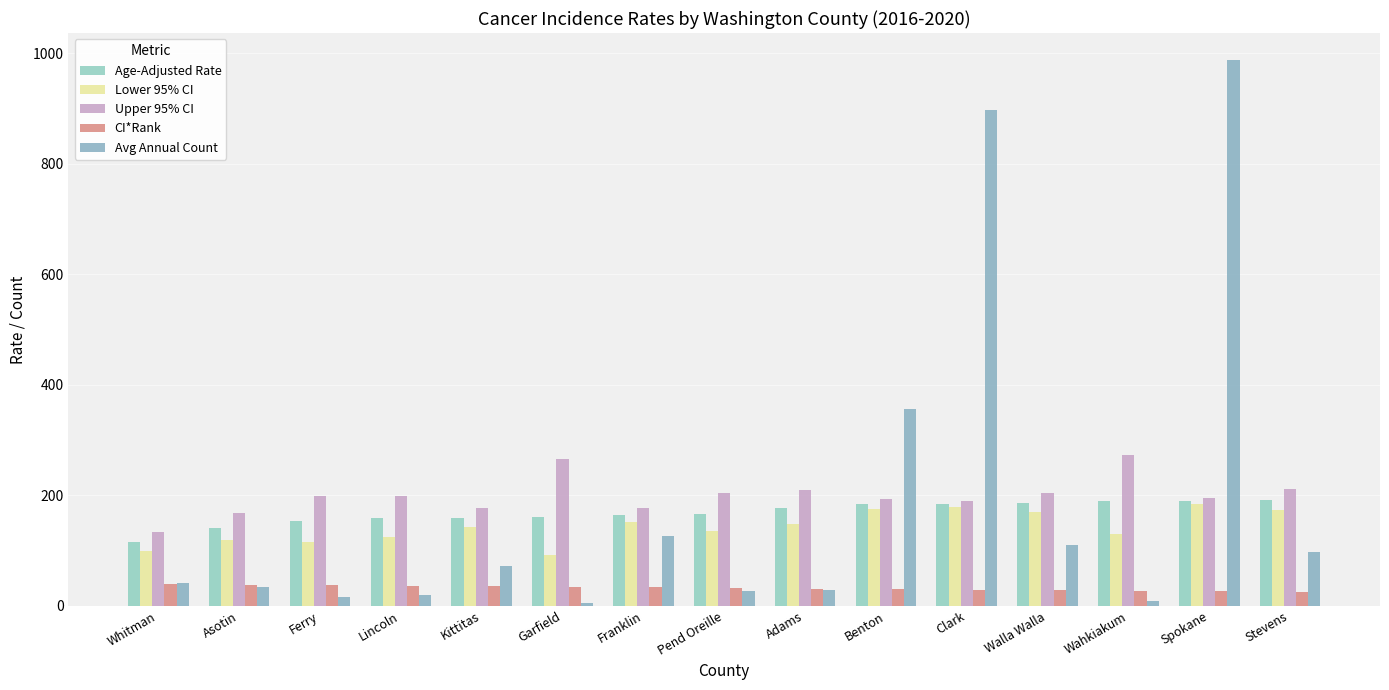

At which label does Upper 95% CI reach its peak?

Wahkiakum